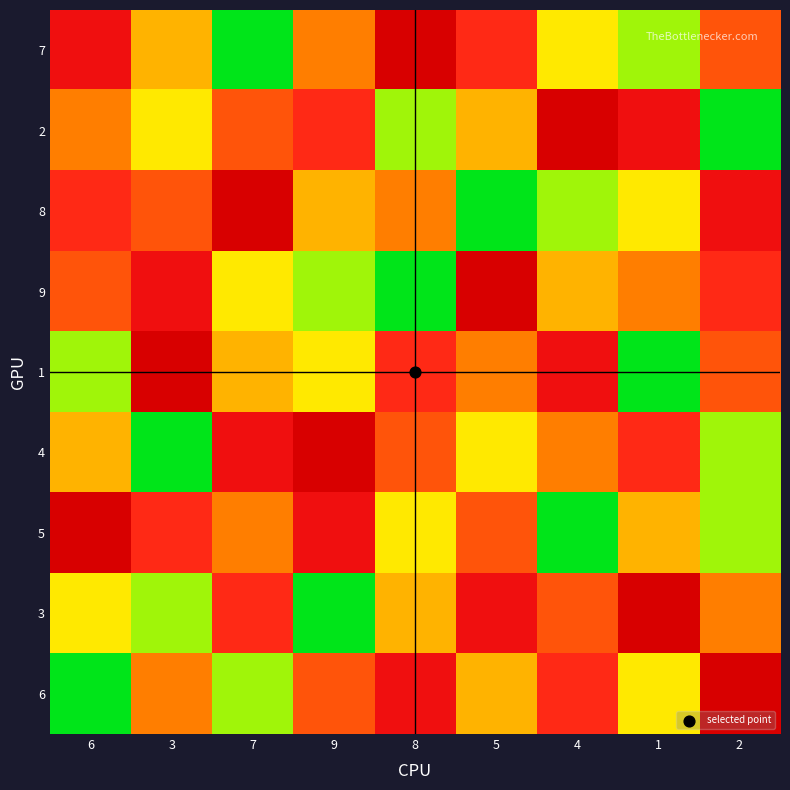

Which has a higher value, 2 or 3?

2